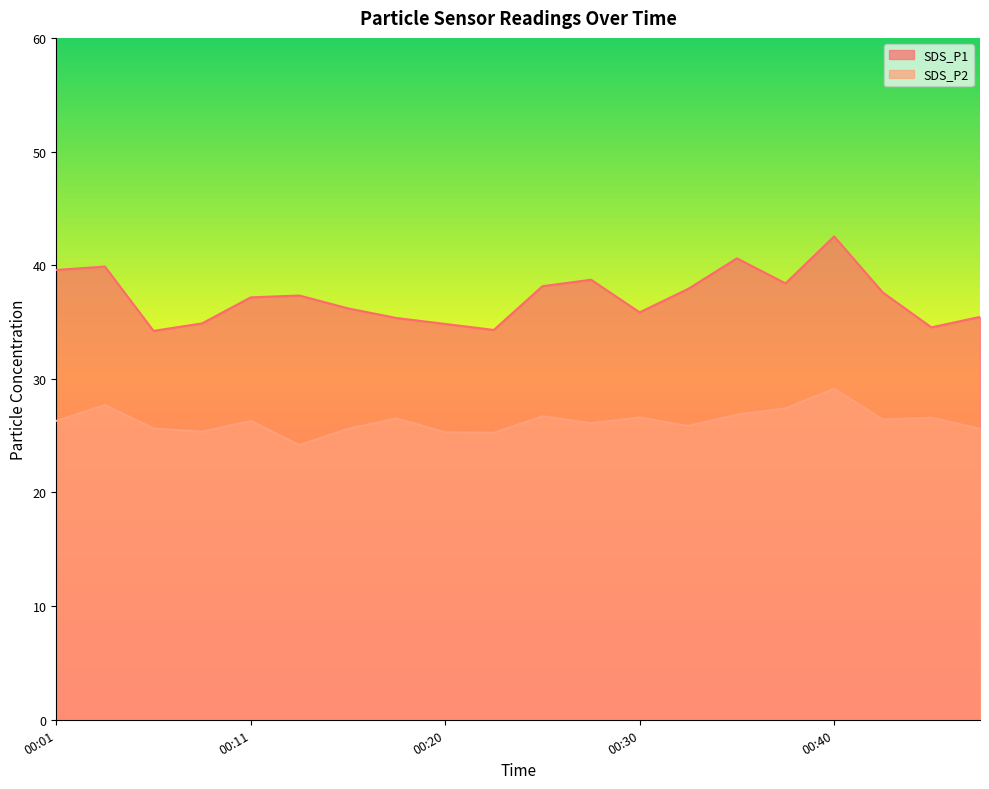

What is the total value across all series at 00:23?

59.5